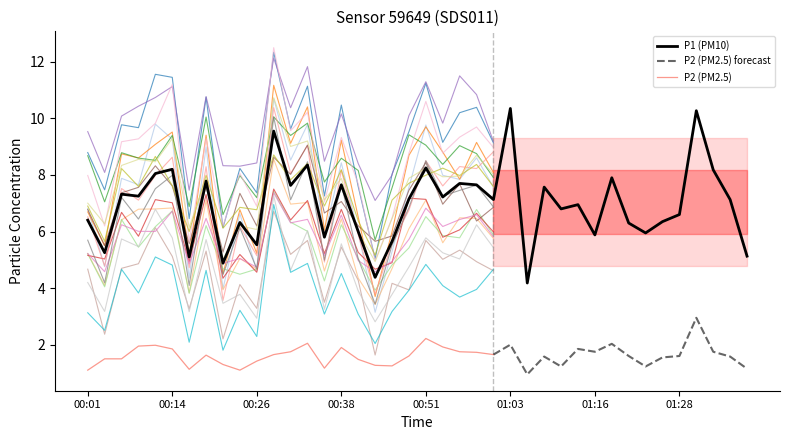

True or false: the data shows 7.2 at 00:48.

True